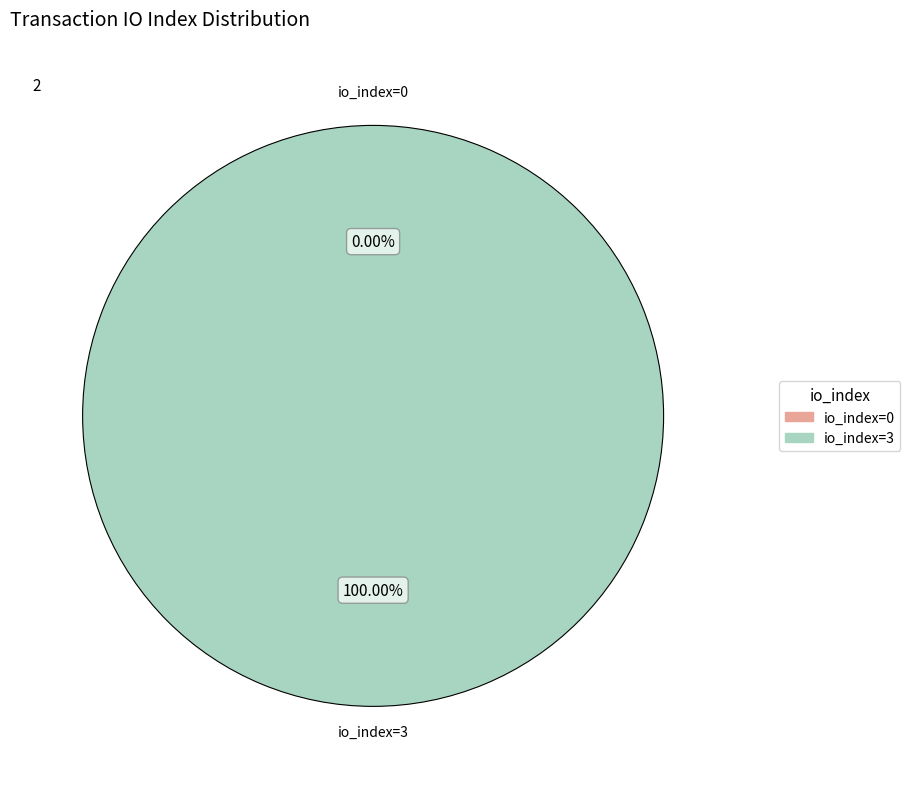

To the nearest percent, what is the difference between the largest and smallest slice percentages?

100%